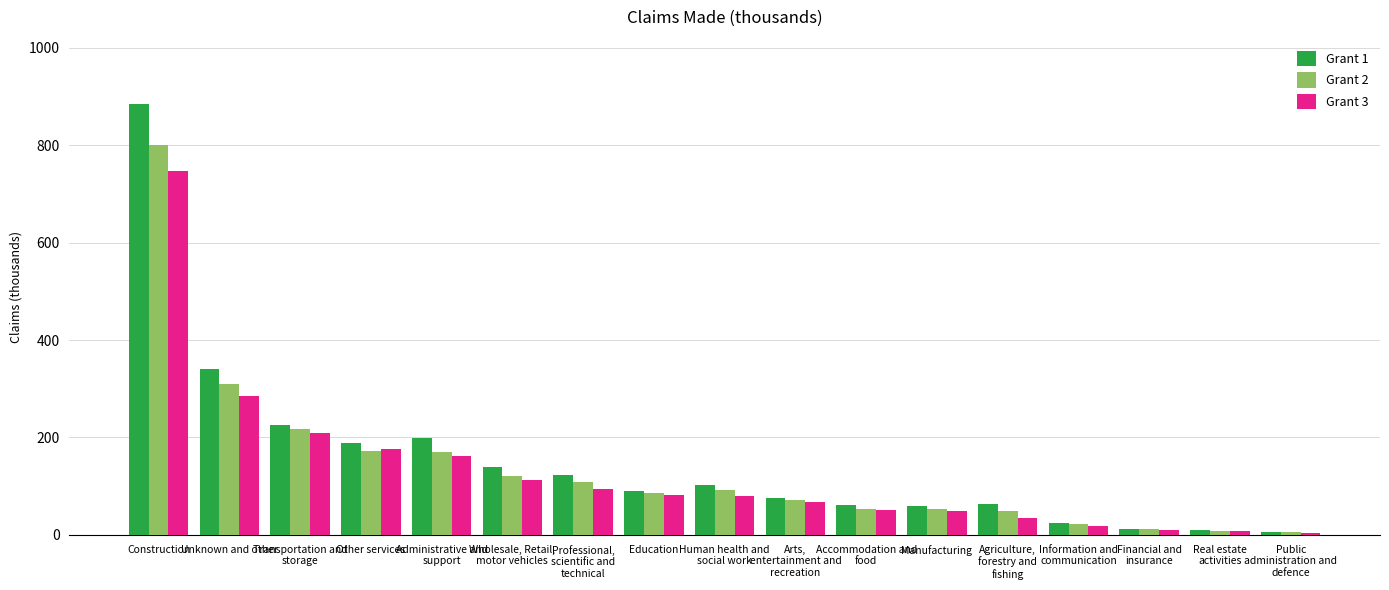

How many distinct data groups are displayed?

3